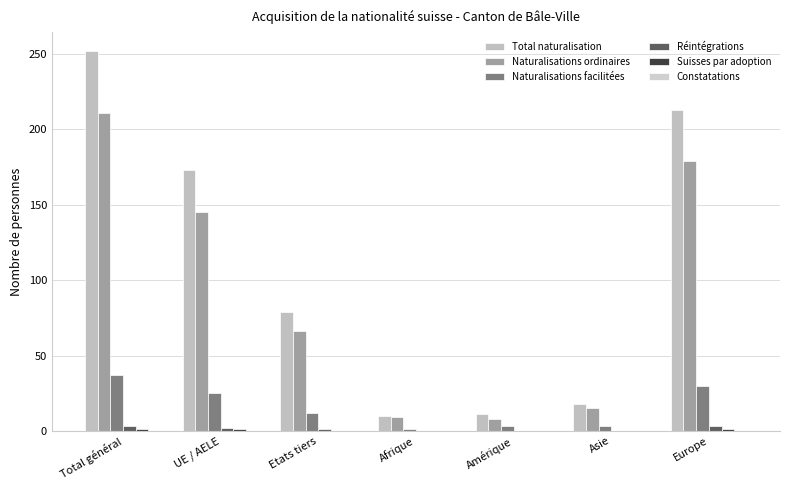

At Europe, list the series in order from largest to smallest.

Total naturalisation, Naturalisations ordinaires, Naturalisations facilitées, Réintégrations, Suisses par adoption, Constatations